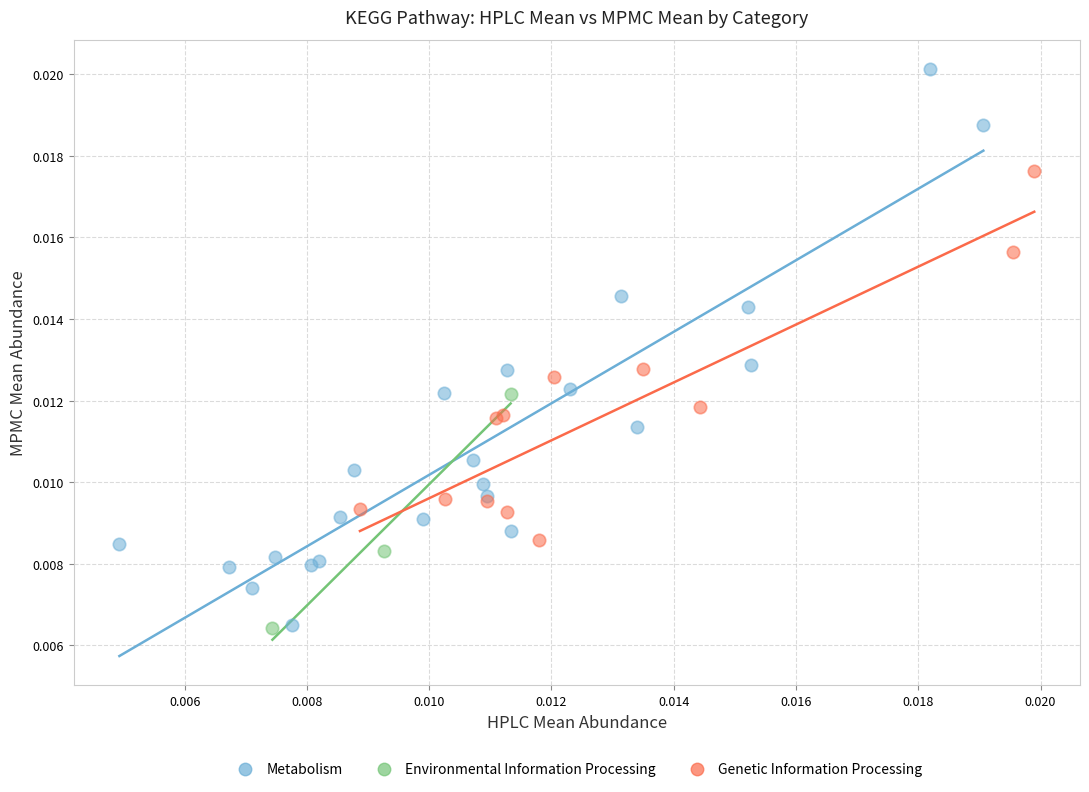

Which series has the largest Y range (max minus min)?

Metabolism